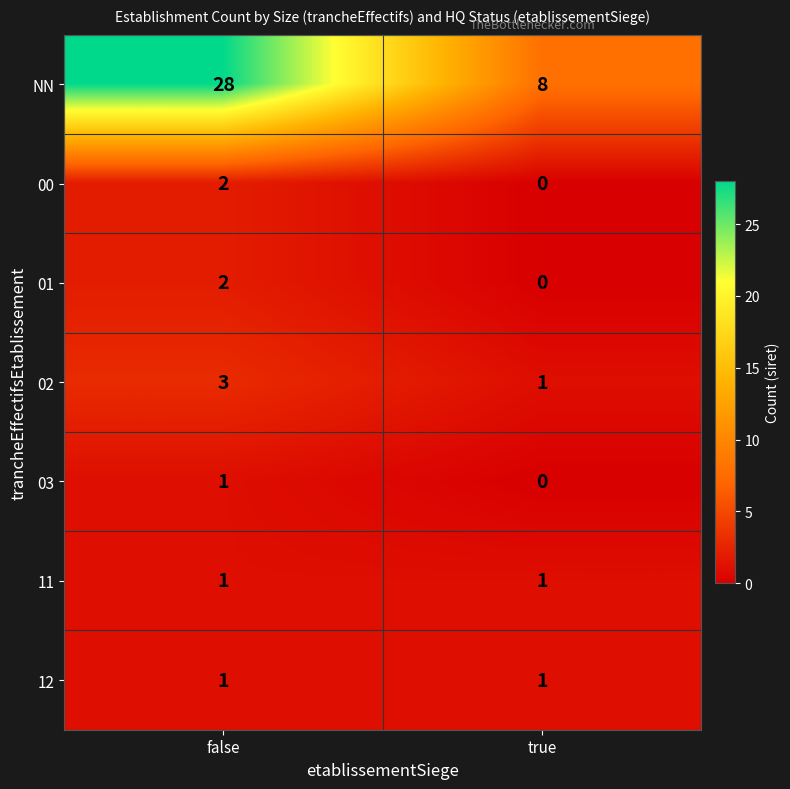

What is the spread (max minus min) of values at true?

8